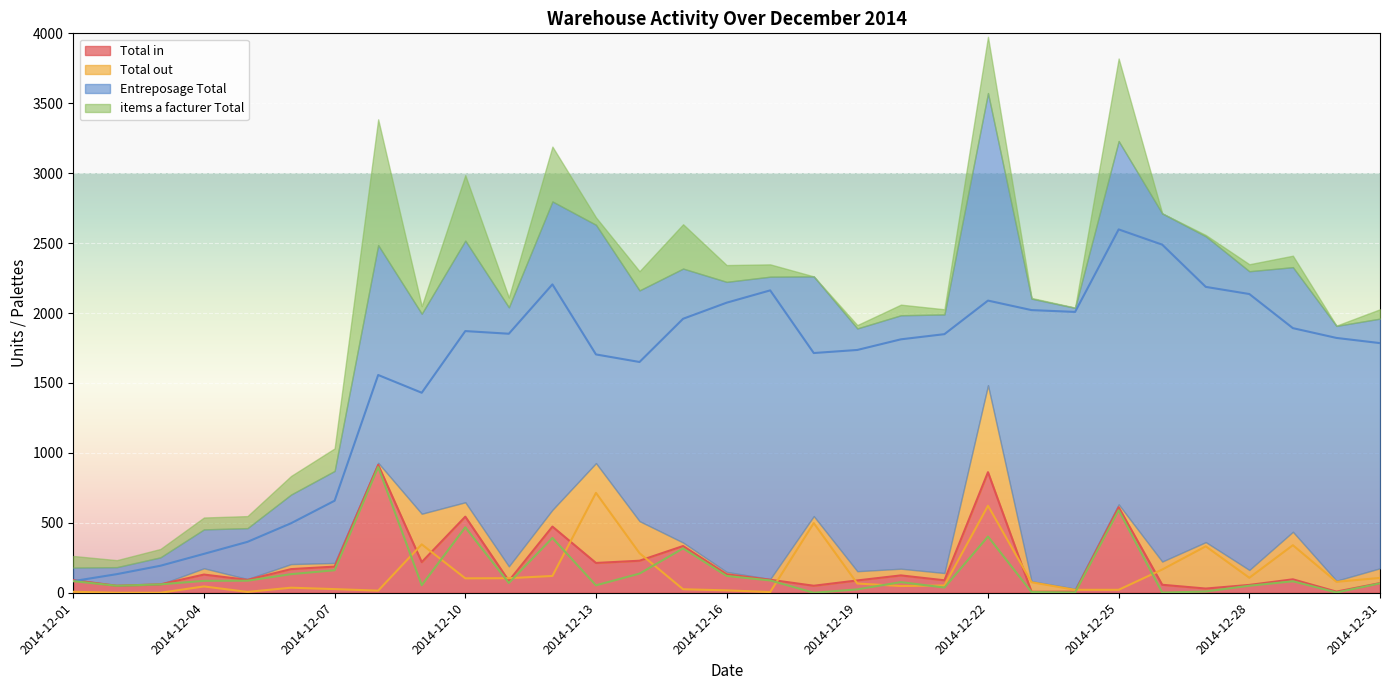

True or false: Entreposage Total and Total out cross at least once.

False